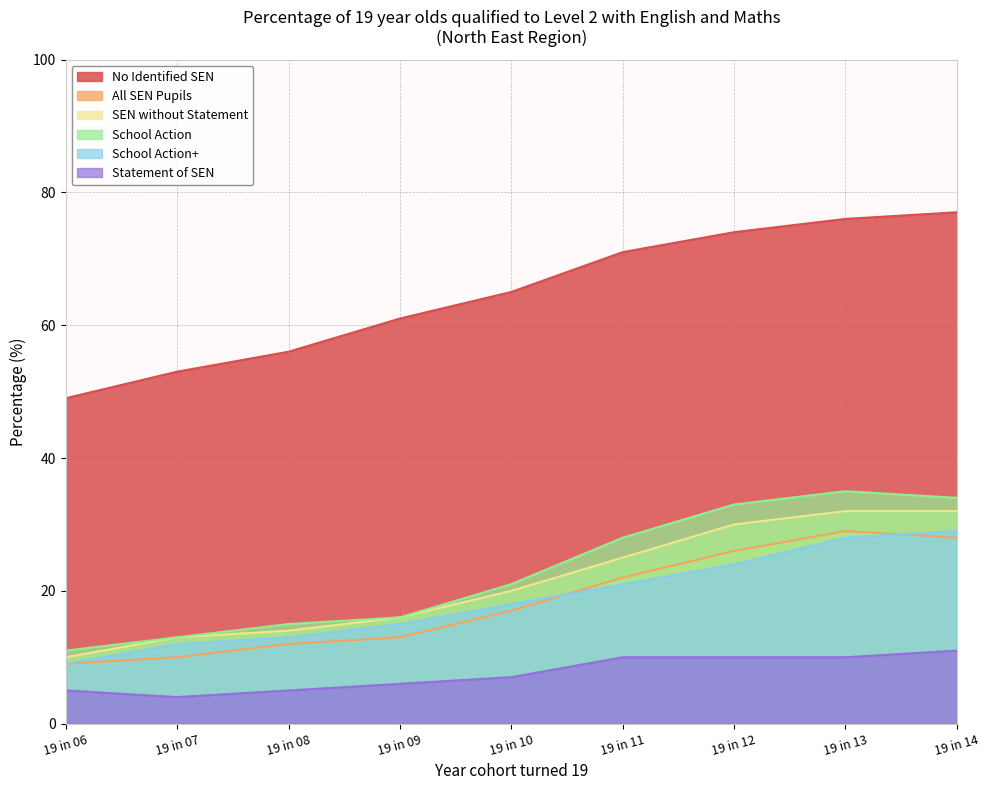

List the labels in order of SEN without Statement value, largest first.

19 in 13, 19 in 14, 19 in 12, 19 in 11, 19 in 10, 19 in 09, 19 in 08, 19 in 07, 19 in 06